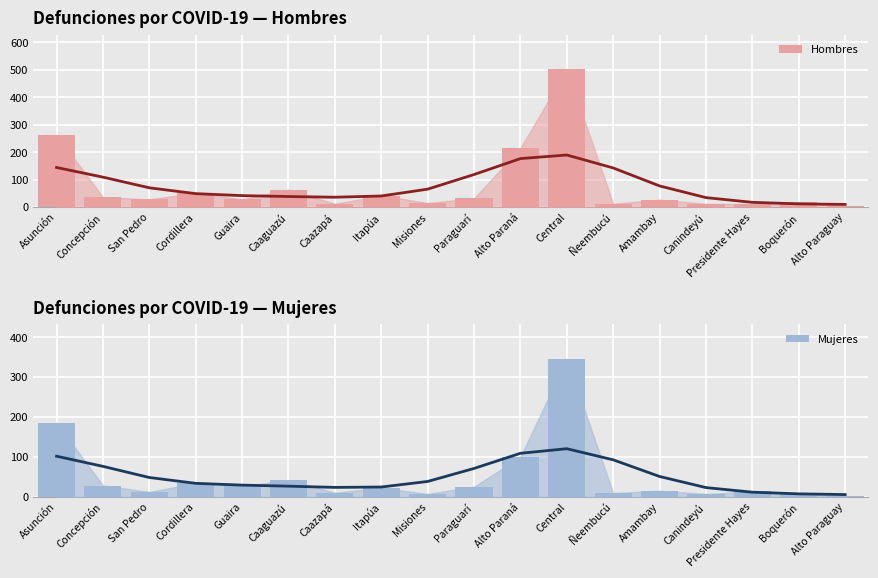

What is the minimum value for Mujeres?

2